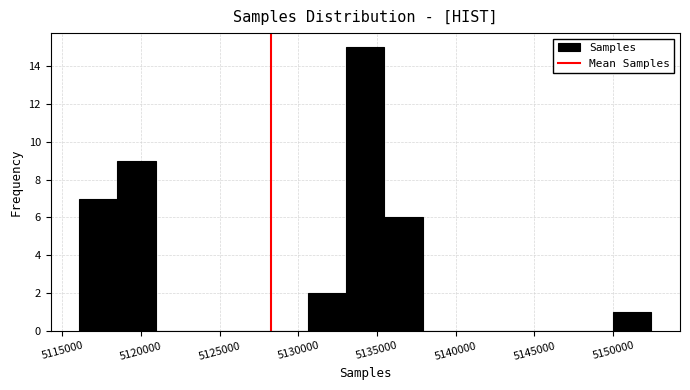

Reading left to right, transcribe this chart: for each bar, give the range it covers on the x-axis and its height. Neither the bar edges nor the heights are printed on the chart, so give them approximately, as read against the axes.

5116000 to 5118500: 7
5118500 to 5121000: 9
5121000 to 5123500: 0
5123500 to 5126000: 0
5126000 to 5128000: 0
5128000 to 5130500: 0
5130500 to 5133000: 2
5133000 to 5135500: 15
5135500 to 5138000: 6
5138000 to 5140500: 0
5140500 to 5142500: 0
5142500 to 5145000: 0
5145000 to 5147500: 0
5147500 to 5150000: 0
5150000 to 5152500: 1